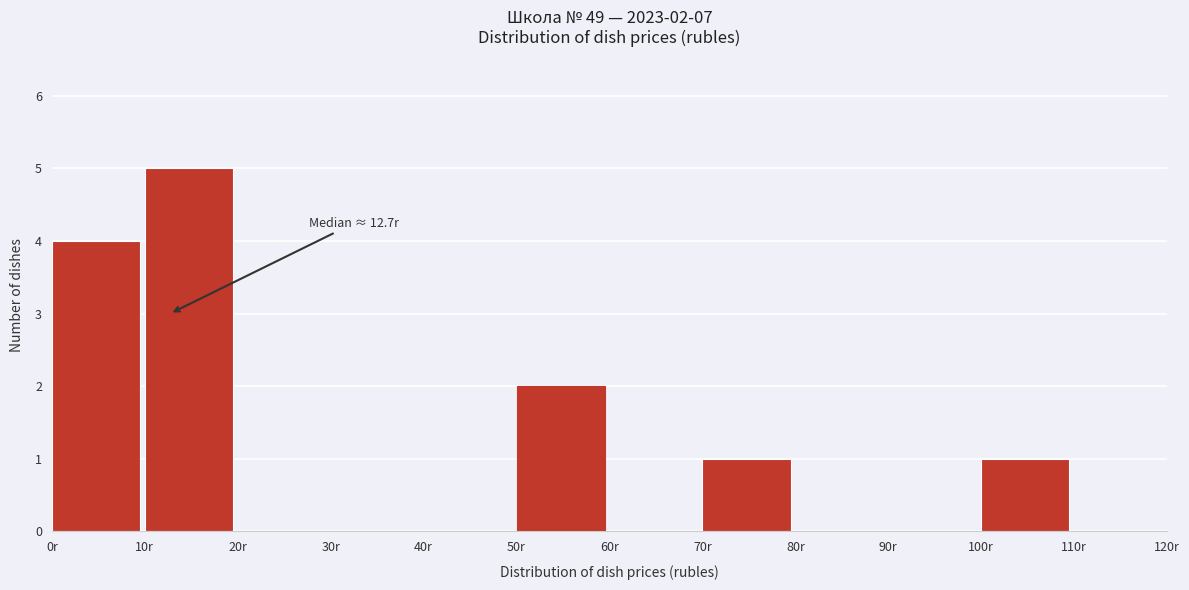

Over which range of the x-axis is the bar tallest?

10 to 20